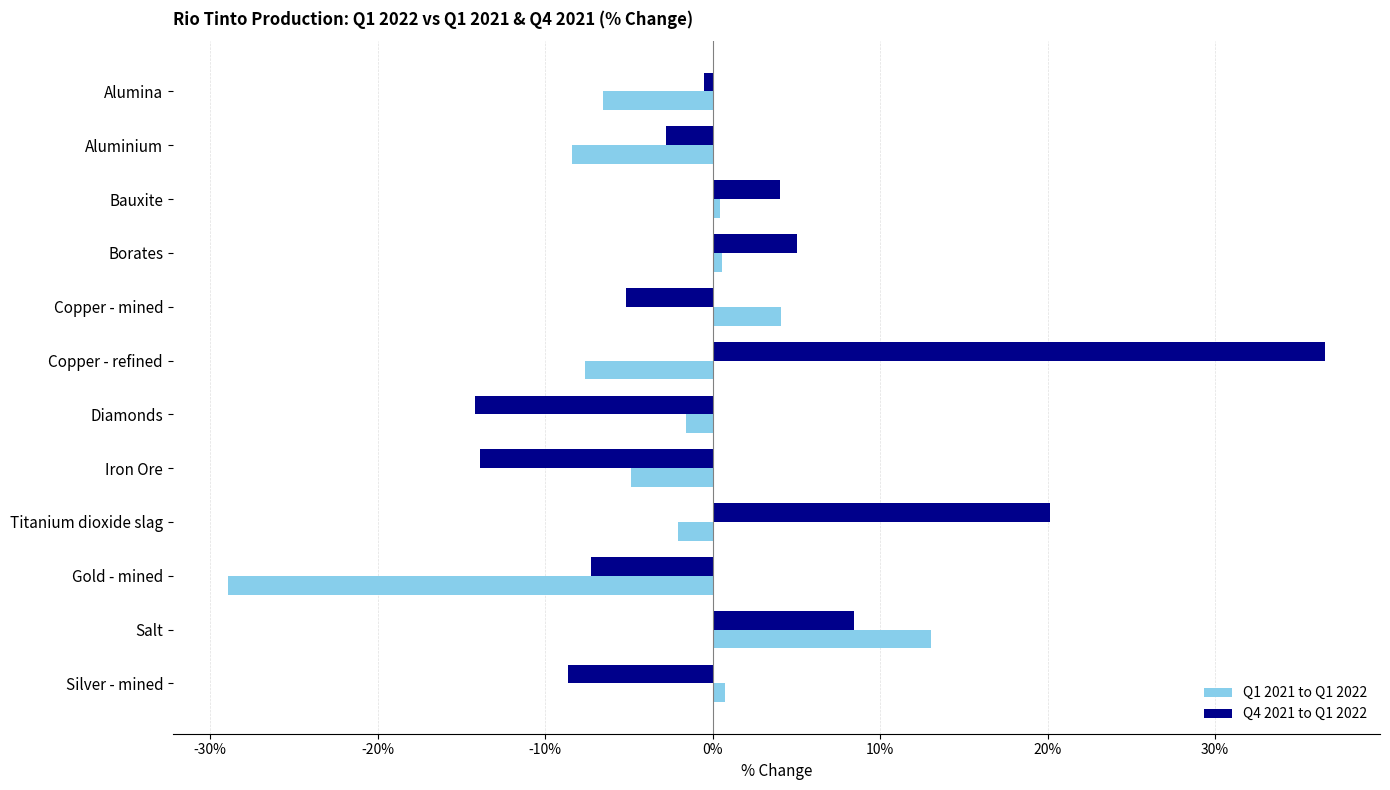

At Copper - refined, list the series in order from smallest to largest.

Q1 2021 to Q1 2022, Q4 2021 to Q1 2022